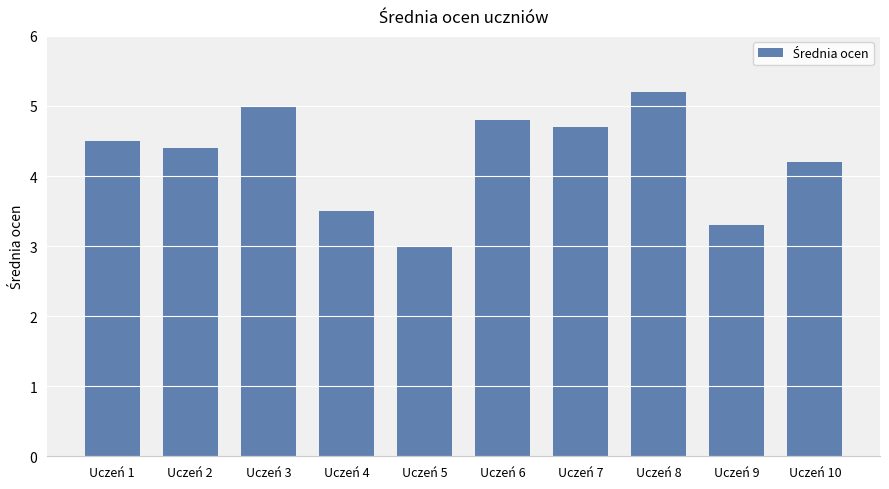

Read the value at Uczeń 5.

3.0